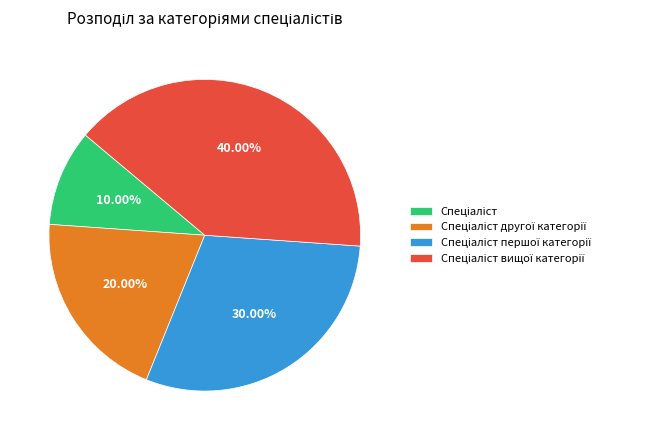

Count the number of slices in the pie.

4